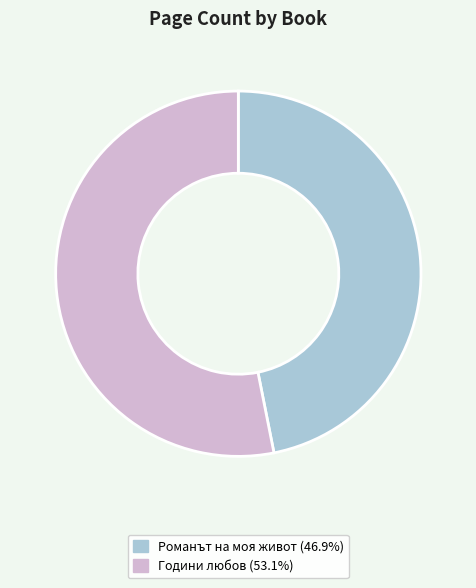

What is the ratio of the value at Романът на моя живот (46.9%) to the value at Години любов (53.1%)?

0.9